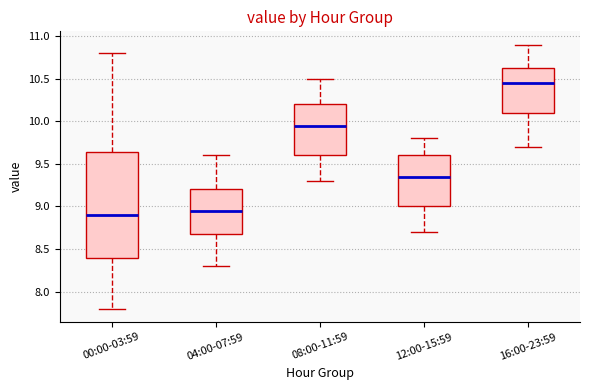

Which box is the tallest, from its lower edge to its upper edge?

00:00-03:59